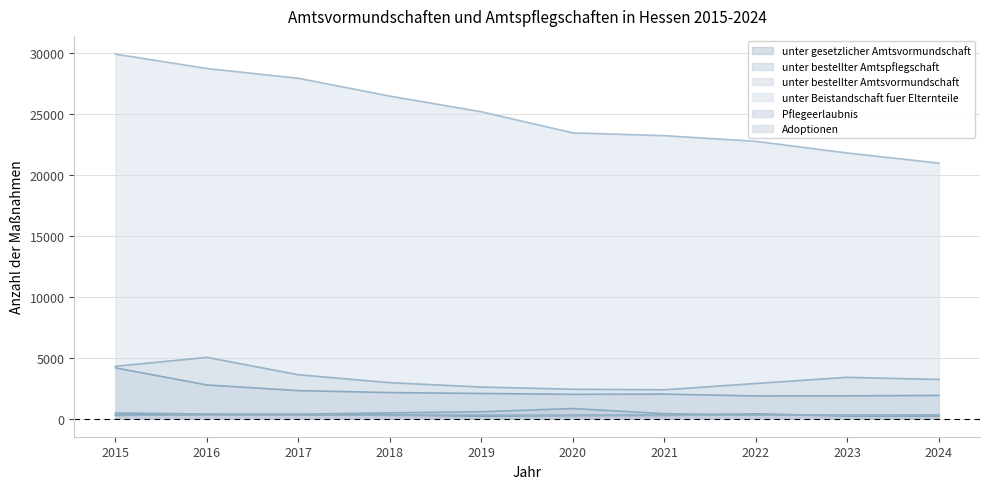

What is the minimum value for unter gesetzlicher Amtsvormundschaft?

208